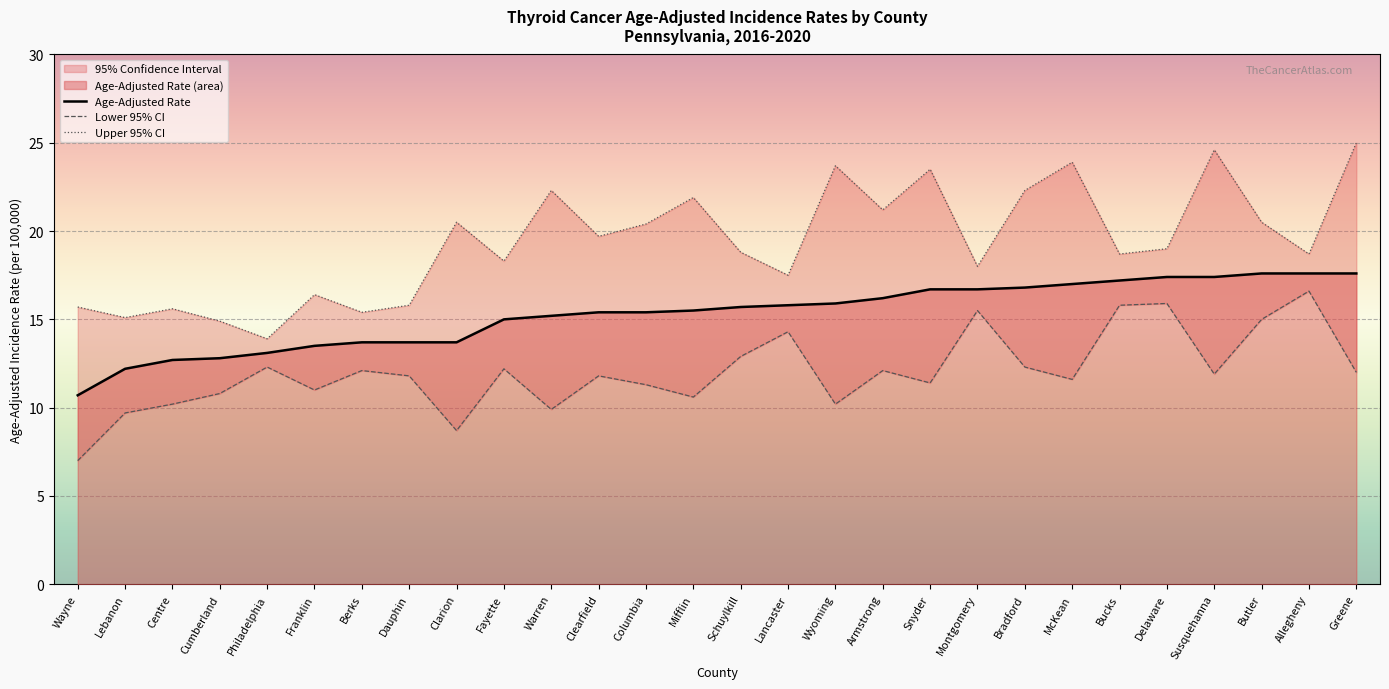

What is the label of the 19th point from the left?

Snyder